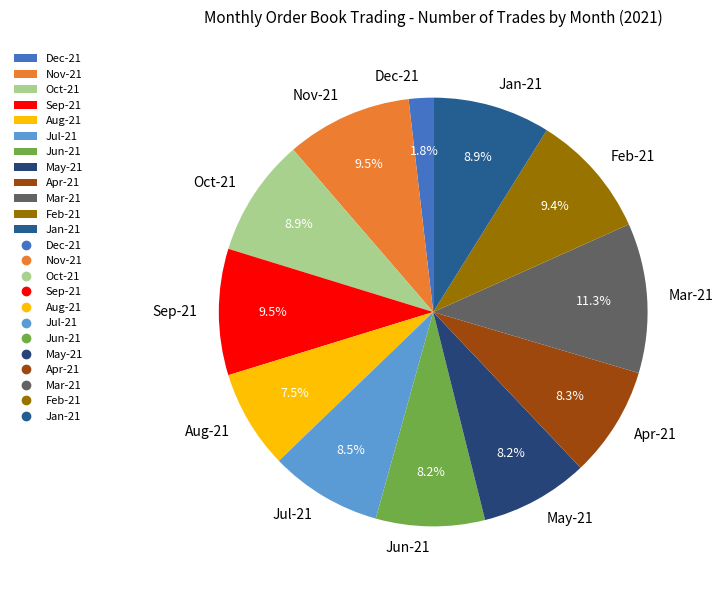

Which slice is the largest?

Mar-21